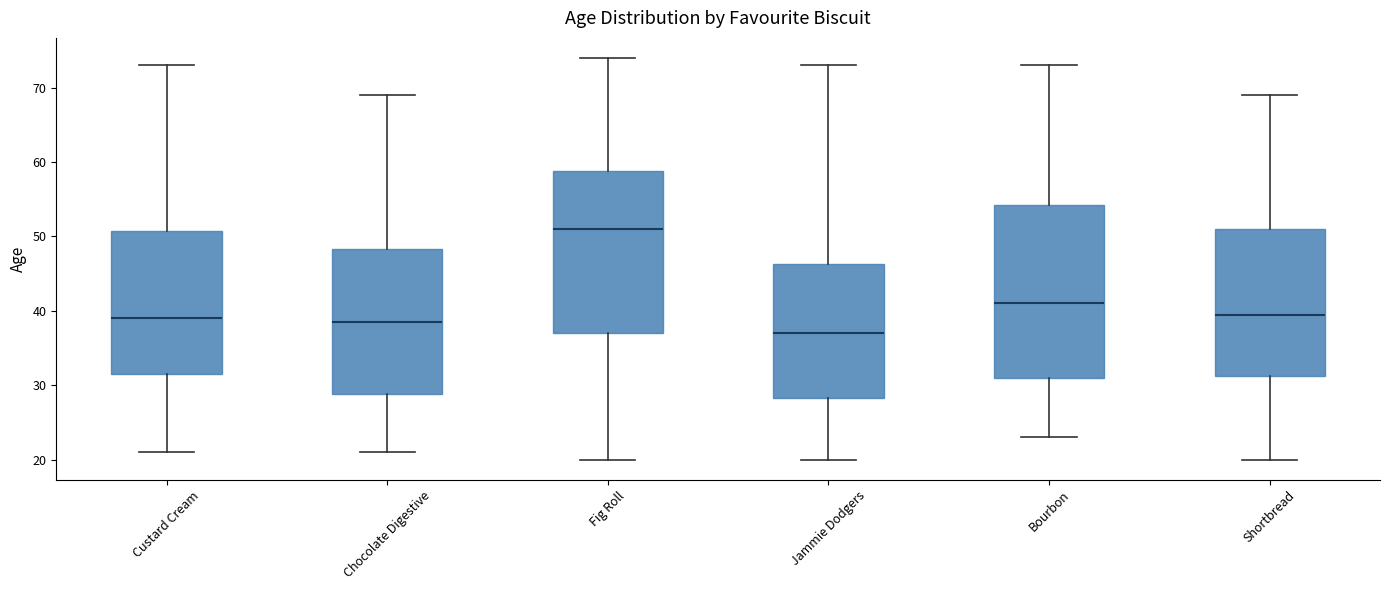

Which box is the tallest, from its lower edge to its upper edge?

Bourbon